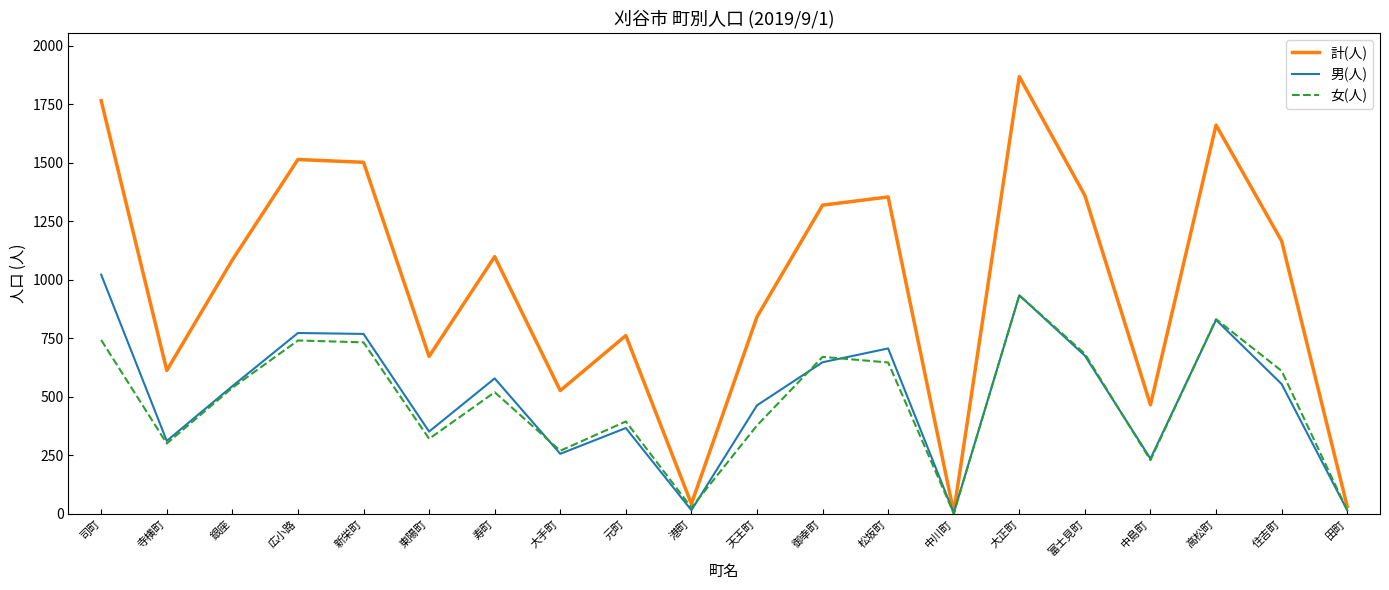

Which series changed the most between 中川町 and 大正町?

計(人)